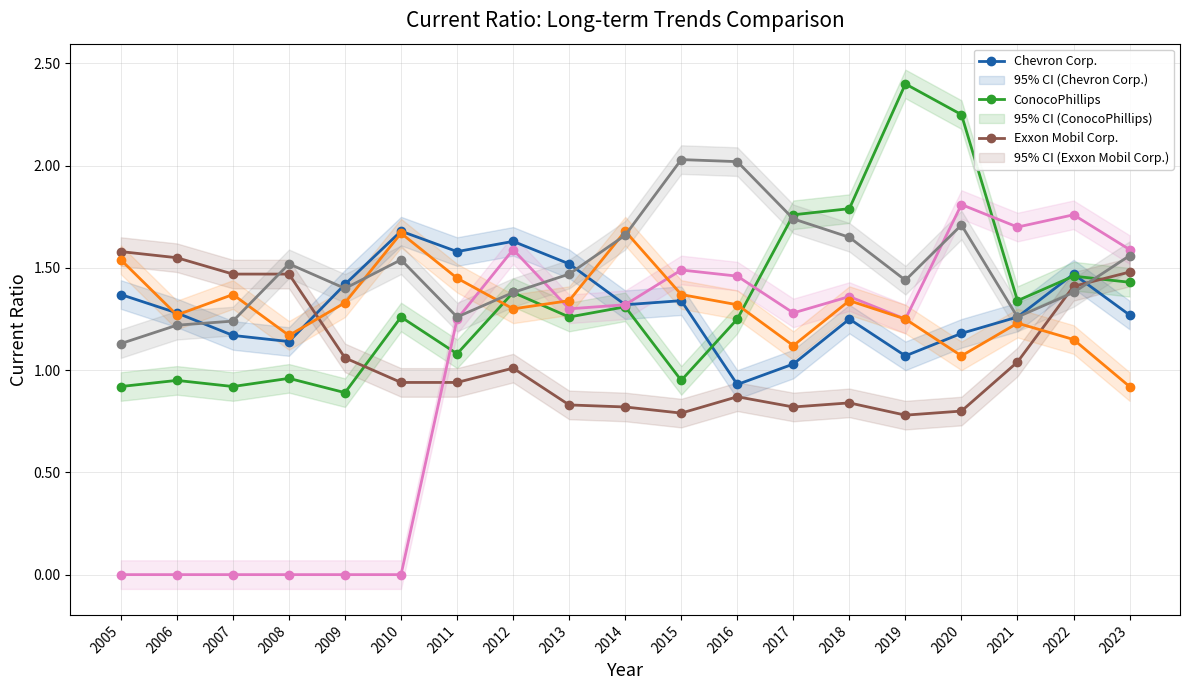

Is the value of Chevron Corp. at 2022 greater than the value of Valero Energy Corp. at 2006?

Yes